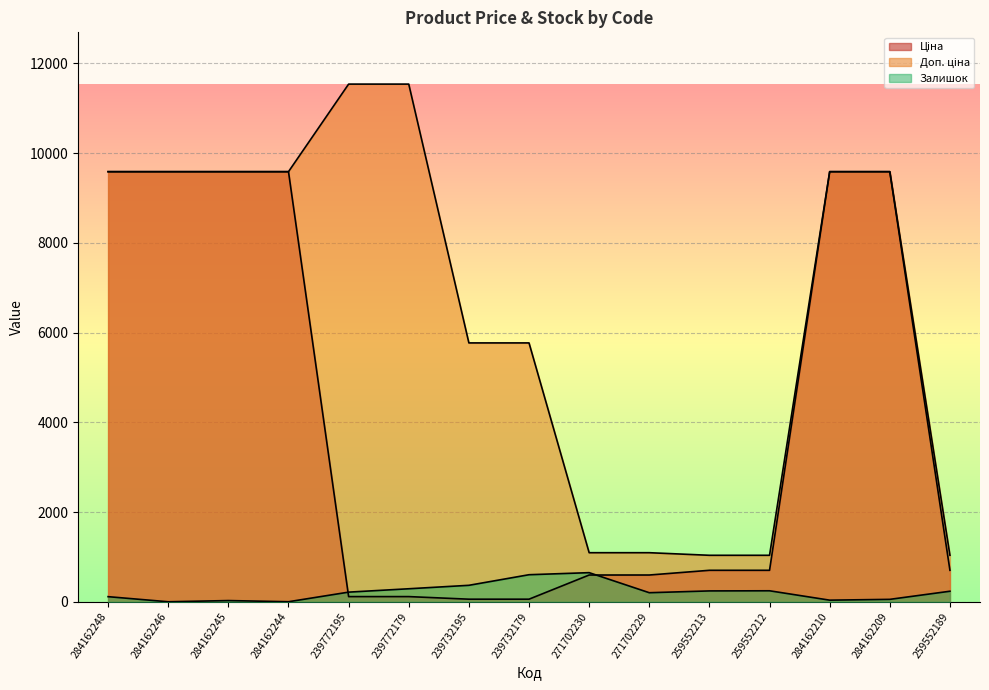

What are all the series names shown in the legend?

Ціна, Доп. ціна, Залишок